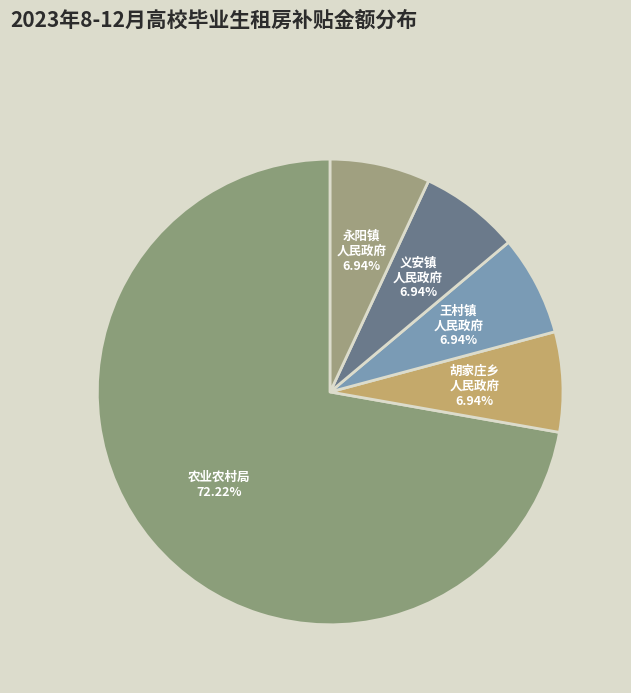

What is the largest slice in the pie chart?

农业农村局